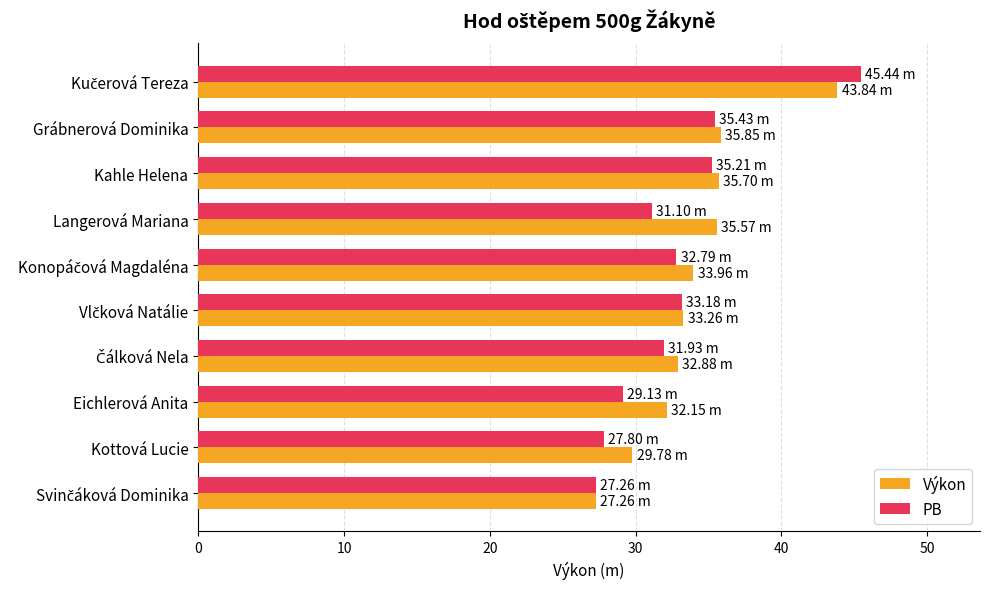

What is the difference between the second highest and minimum values in the Výkon series?

8.6